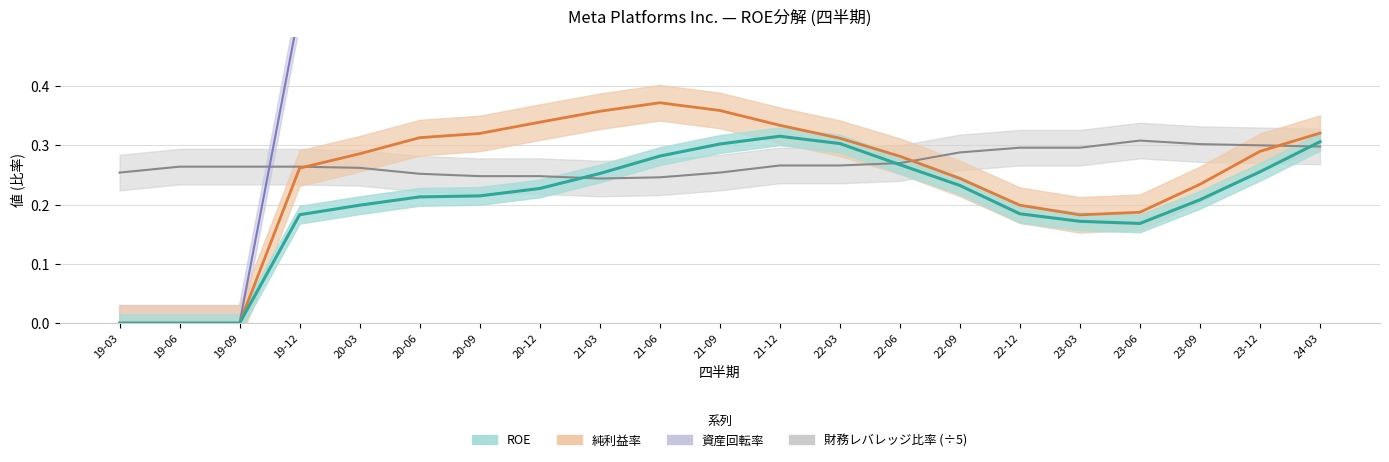

Which category has the highest value in the 資産回転率 series?

22-03